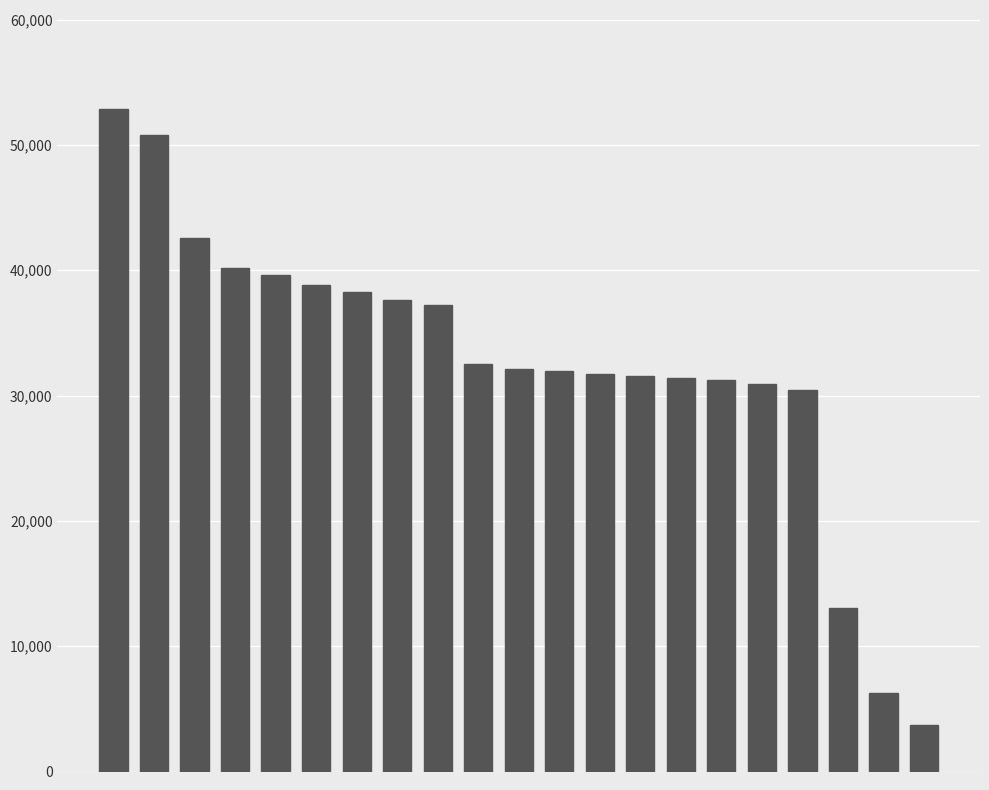

What is the value of the 19th bar from the left?

13064